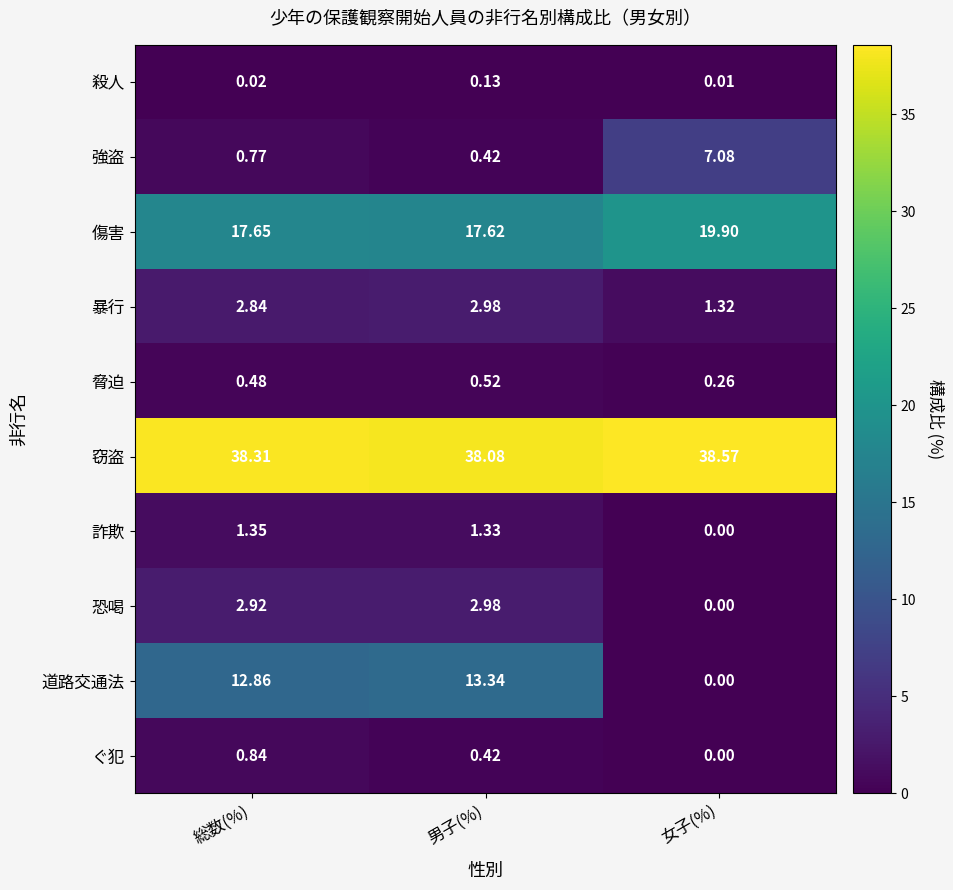

Which label corresponds to the smallest value in the chart?

女子(%)